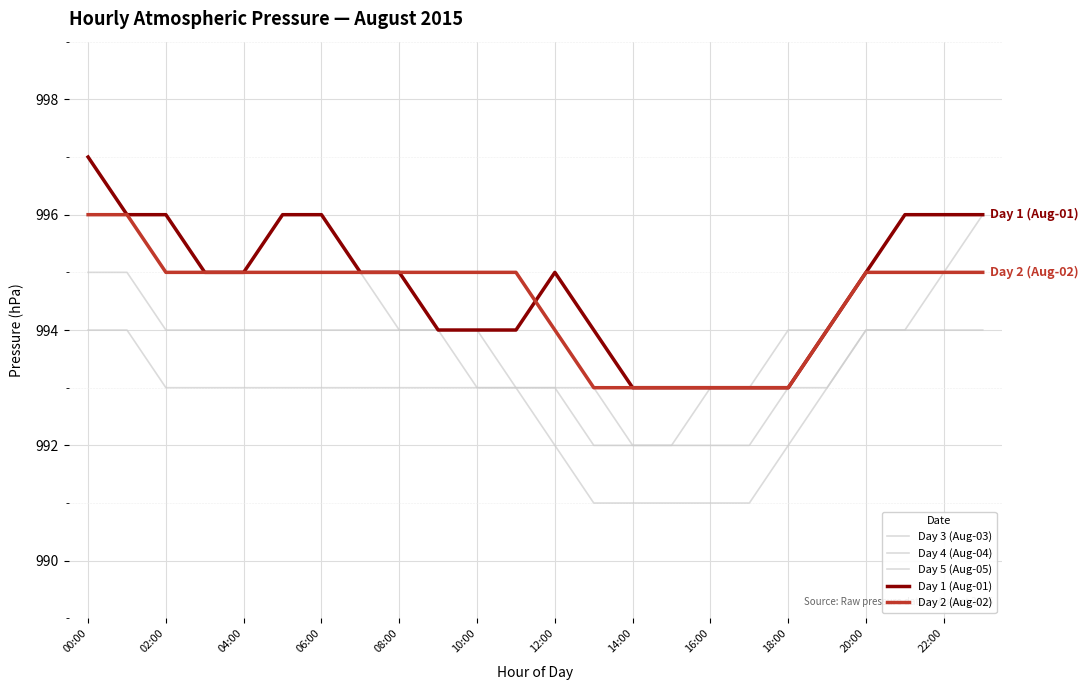

Reading left to right, extract all data points from this chart.

Day 3 (Aug-03): 995	995	994	994	994	994	994	994	994	994	994	993	993	993	992	992	992	992	993	993	994	994	994	994
Day 4 (Aug-04): 994	994	993	993	993	993	993	993	993	993	993	993	993	992	992	992	993	993	994	994	995	995	995	996
Day 5 (Aug-05): 996	996	995	995	995	995	995	995	994	994	993	993	992	991	991	991	991	991	992	993	994	994	995	995
Day 1 (Aug-01): 997	996	996	995	995	996	996	995	995	994	994	994	995	994	993	993	993	993	993	994	995	996	996	996
Day 2 (Aug-02): 996	996	995	995	995	995	995	995	995	995	995	995	994	993	993	993	993	993	993	994	995	995	995	995